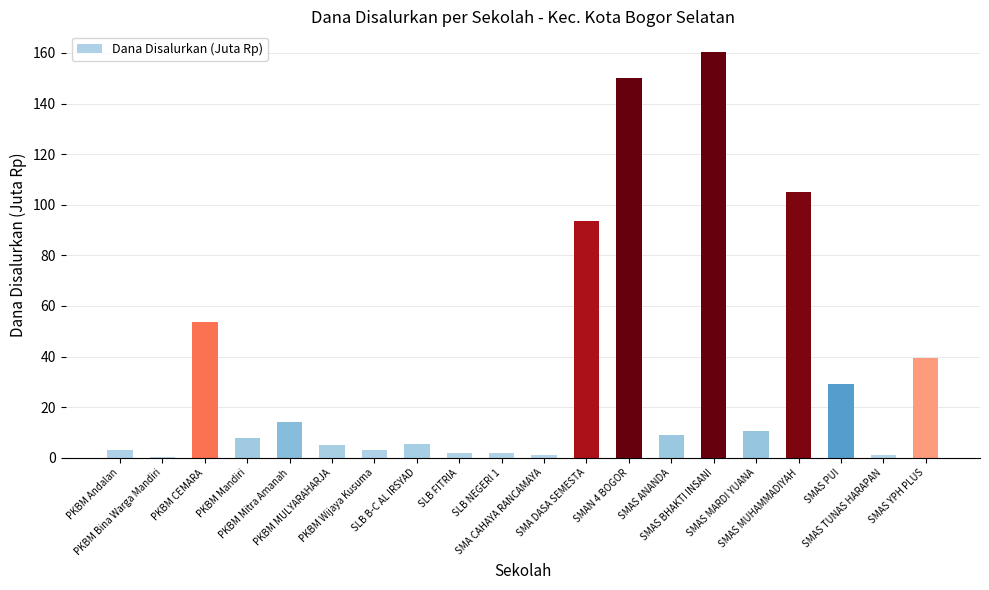

Which has a higher value, PKBM Mitra Amanah or SMAN 4 BOGOR?

SMAN 4 BOGOR